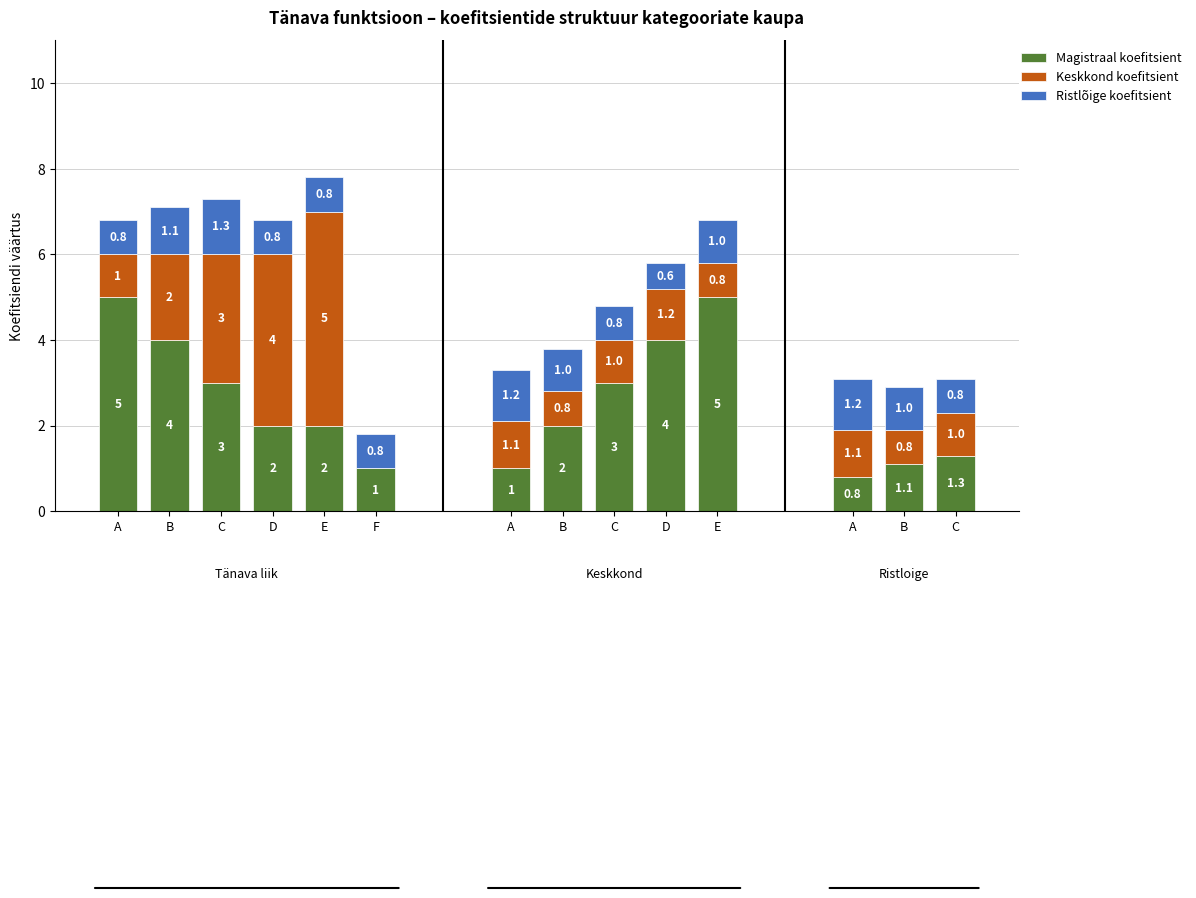

The Magistraal koefitsient series shows 3.0 at C. True or false?

True